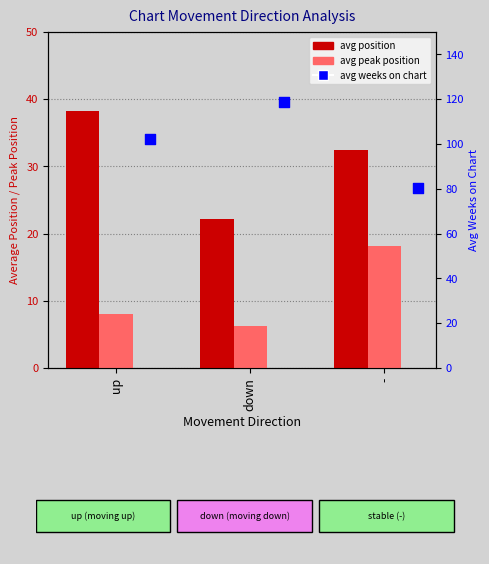

Which series contains the highest Y value?

avg weeks on chart